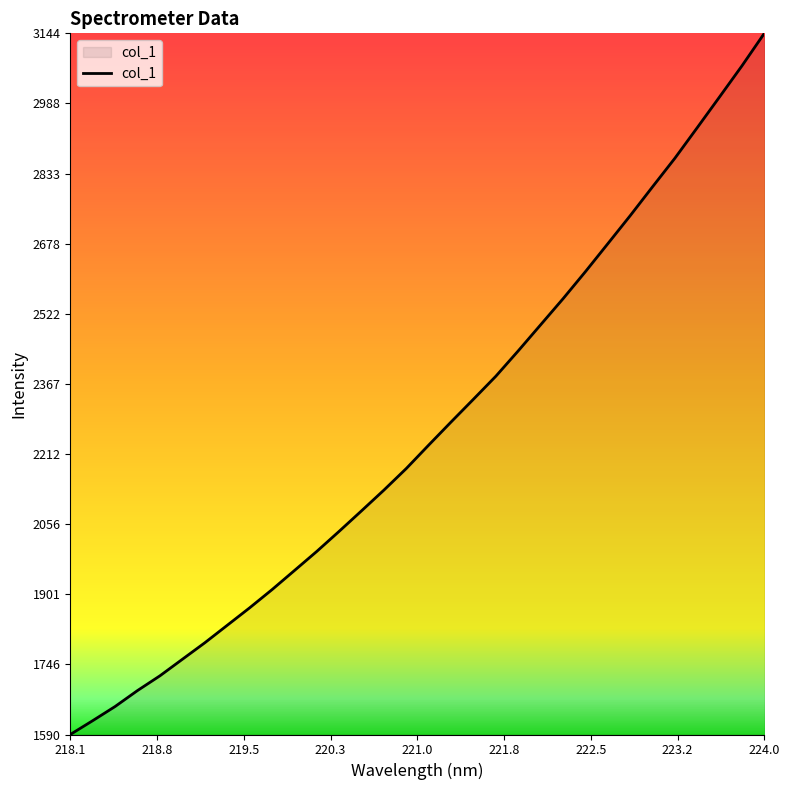

What is the minimum value shown in the chart?

1590.4